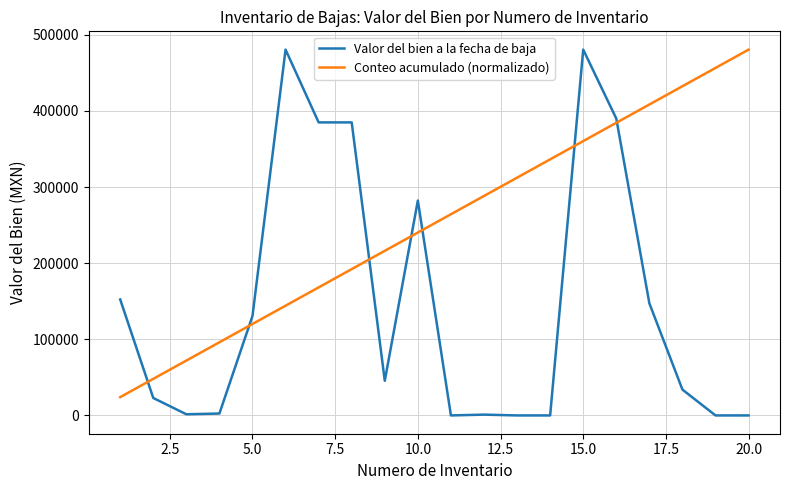

Rank the series by their average value, from highest to lowest.

Conteo acumulado (normalizado), Valor del bien a la fecha de baja